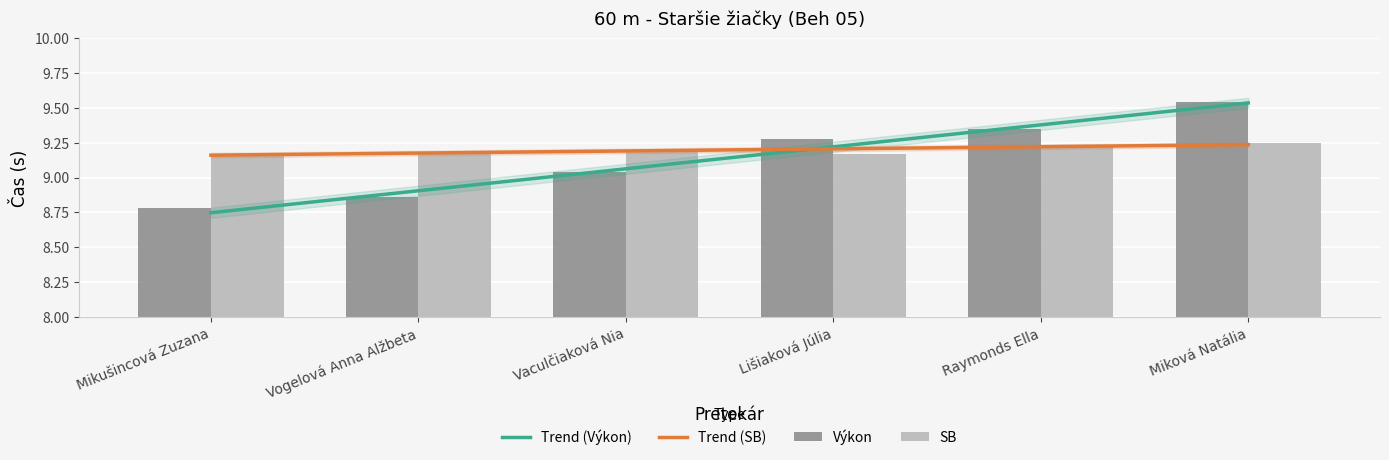

What is the total value across all series at Miková Natália?

18.8